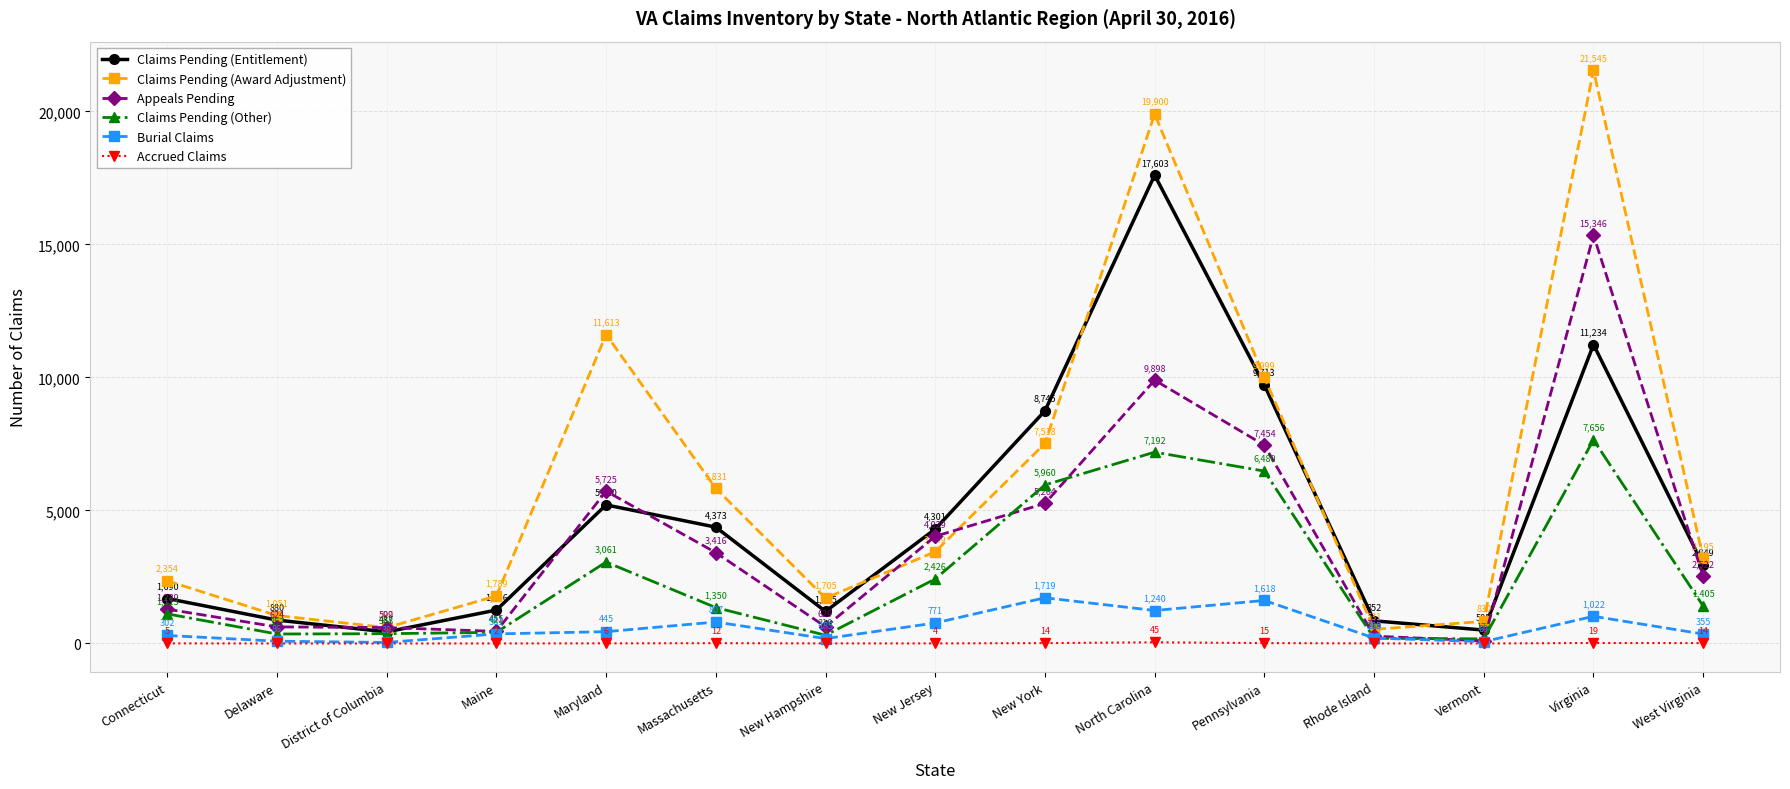

What are all the series names shown in the legend?

Claims Pending (Entitlement), Claims Pending (Award Adjustment), Appeals Pending, Claims Pending (Other), Burial Claims, Accrued Claims